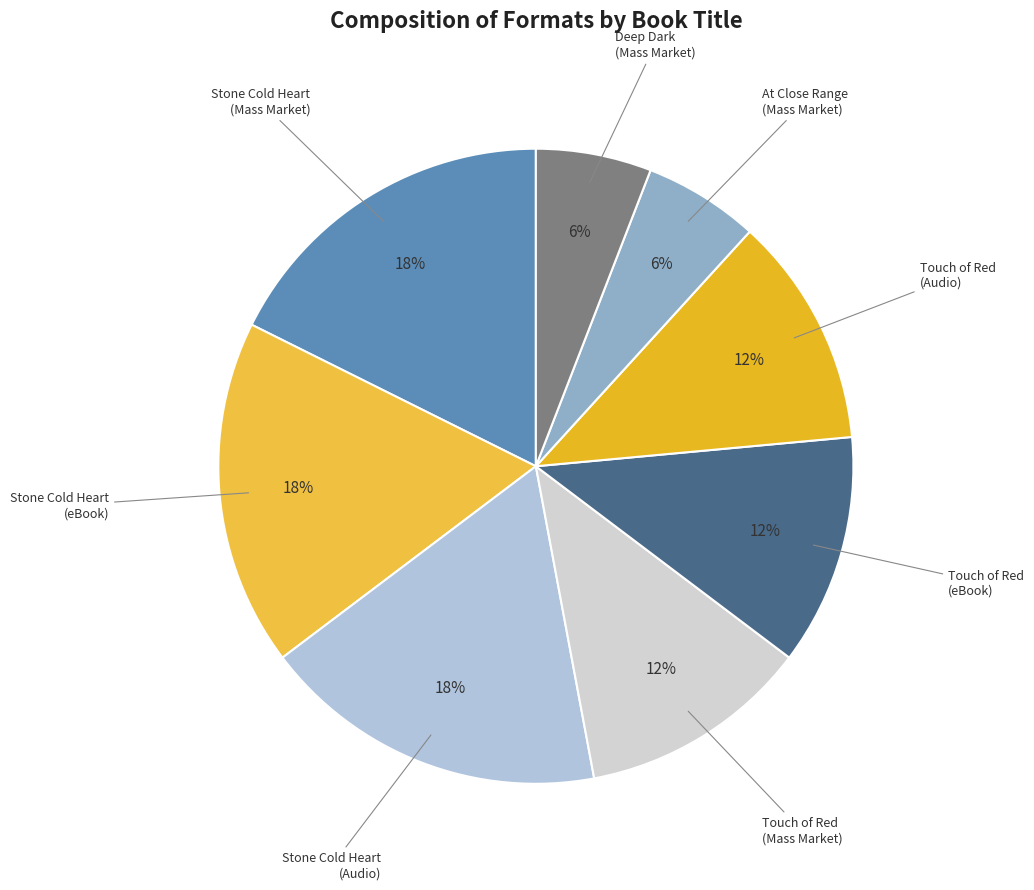

To the nearest percent, what is the difference between the largest and smallest slice percentages?

12%